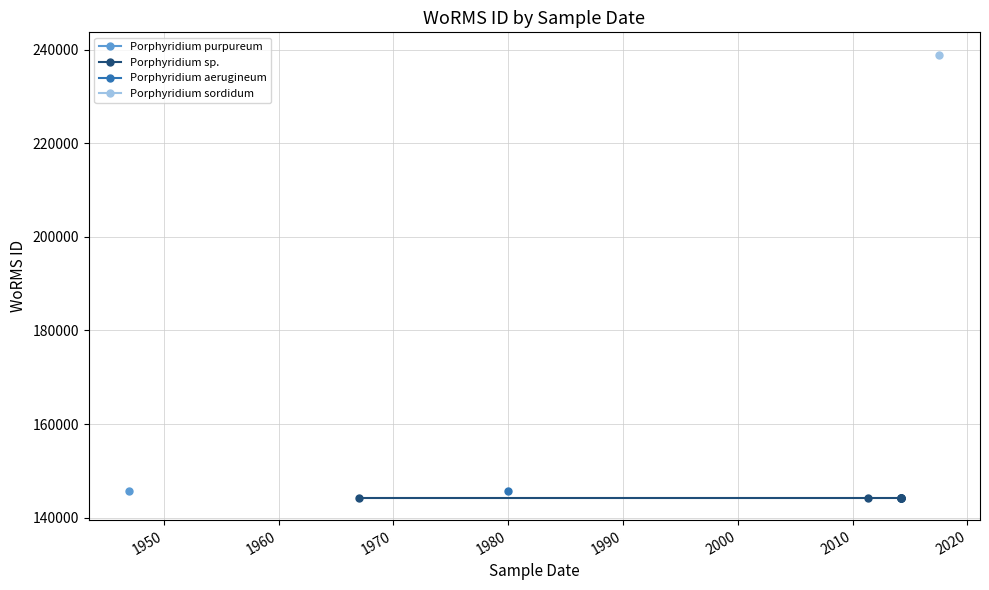

How many data points does each series have?

12